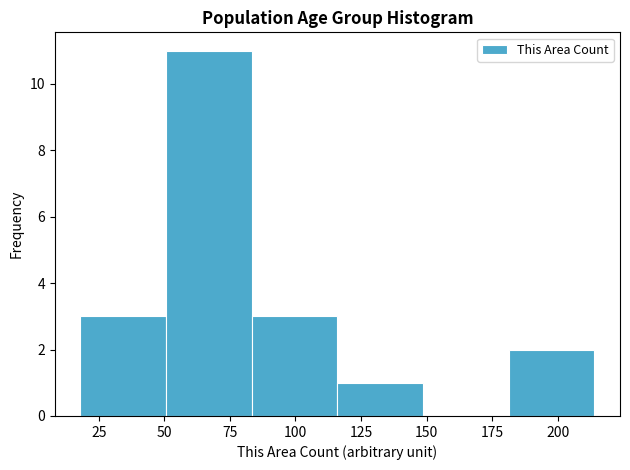

Reading left to right, transcribe this chart: for each bar, give the range it covers on the x-axis and its height. Neither the bar edges nor the heights are printed on the chart, so give them approximately, as read against the axes.

20 to 50: 3
50 to 85: 11
85 to 115: 3
115 to 150: 1
150 to 180: 0
180 to 215: 2